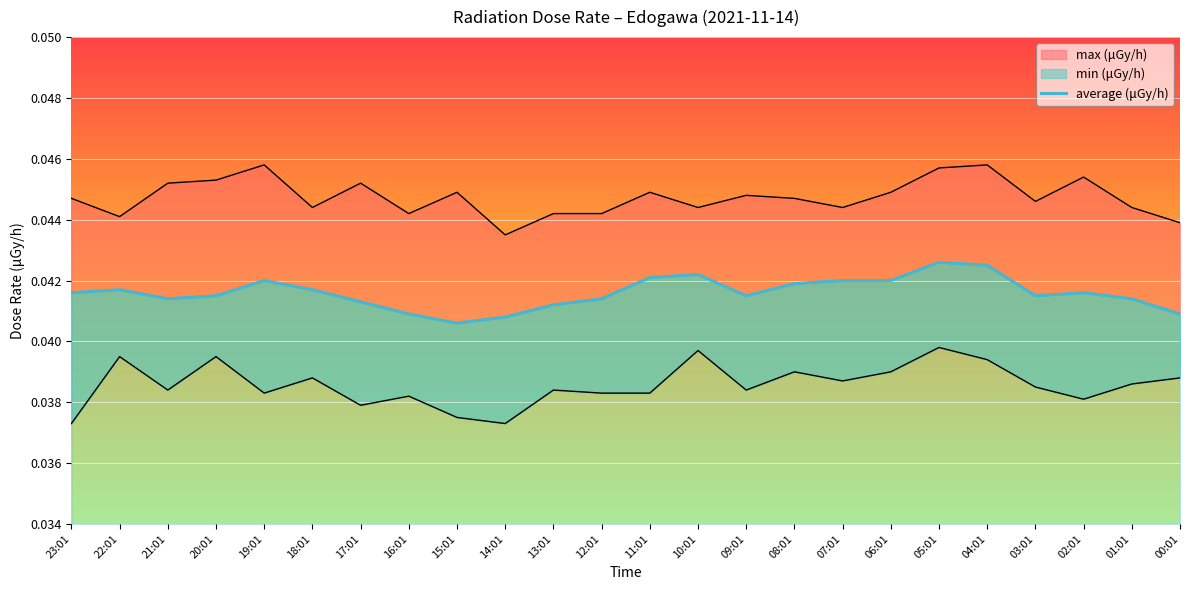

Reading right to left, what are all the values shown in this chart?

00:01=0.0	01:01=0.0	02:01=0.0	03:01=0.0	04:01=0.0	05:01=0.0	06:01=0.0	07:01=0.0	08:01=0.0	09:01=0.0	10:01=0.0	11:01=0.0	12:01=0.0	13:01=0.0	14:01=0.0	15:01=0.0	16:01=0.0	17:01=0.0	18:01=0.0	19:01=0.0	20:01=0.0	21:01=0.0	22:01=0.0	23:01=0.0